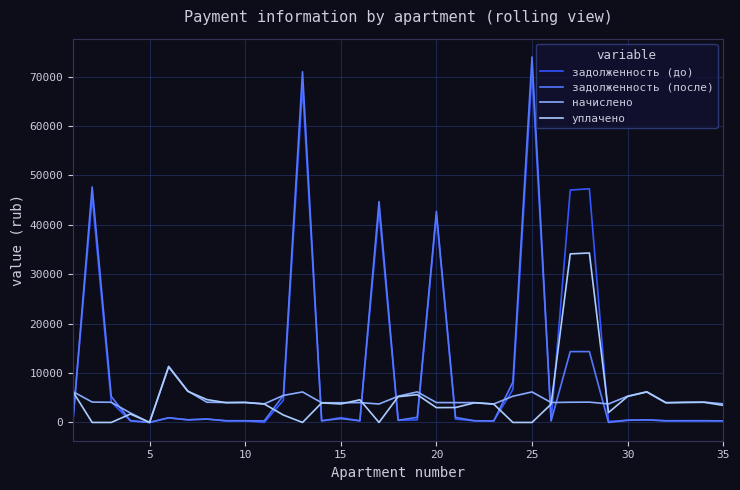

Which series has the largest range (max minus min)?

задолженность (после)